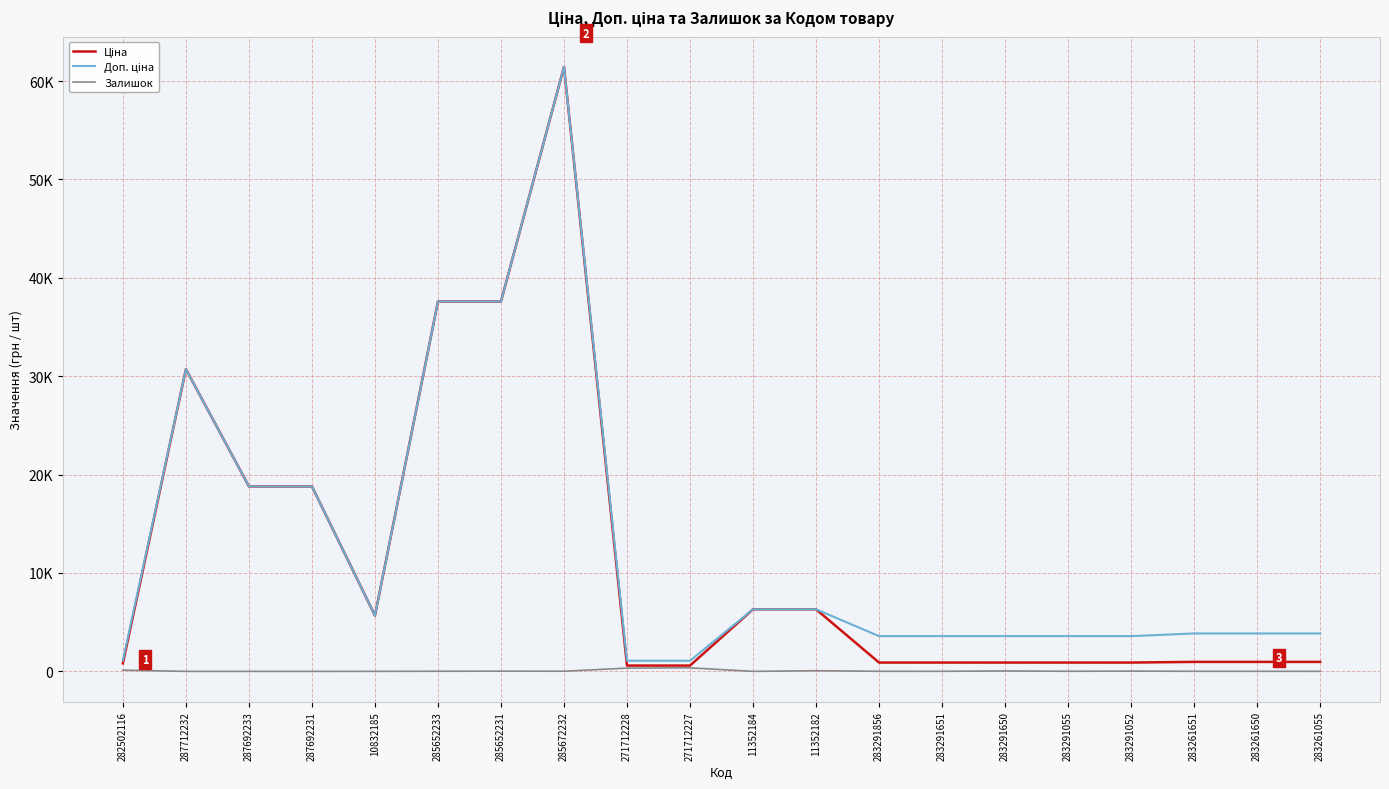

What is the spread (max minus min) of values at 285652231?

37571.6